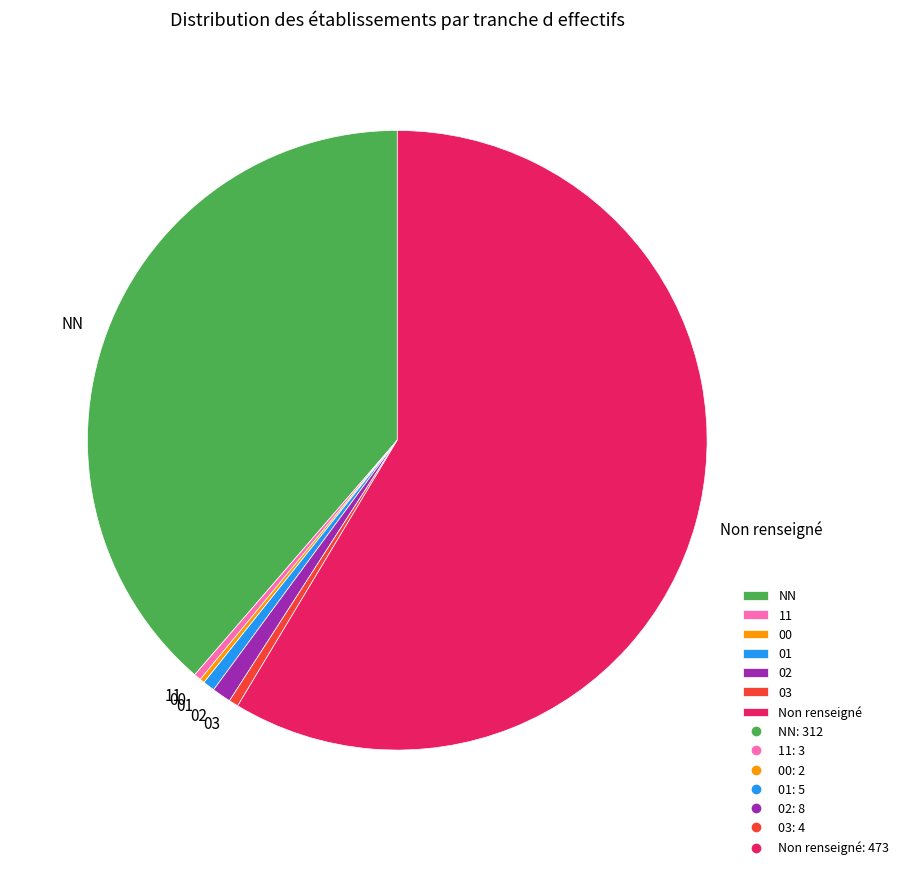

True or false: 11 accounts for 11% of the total.

False